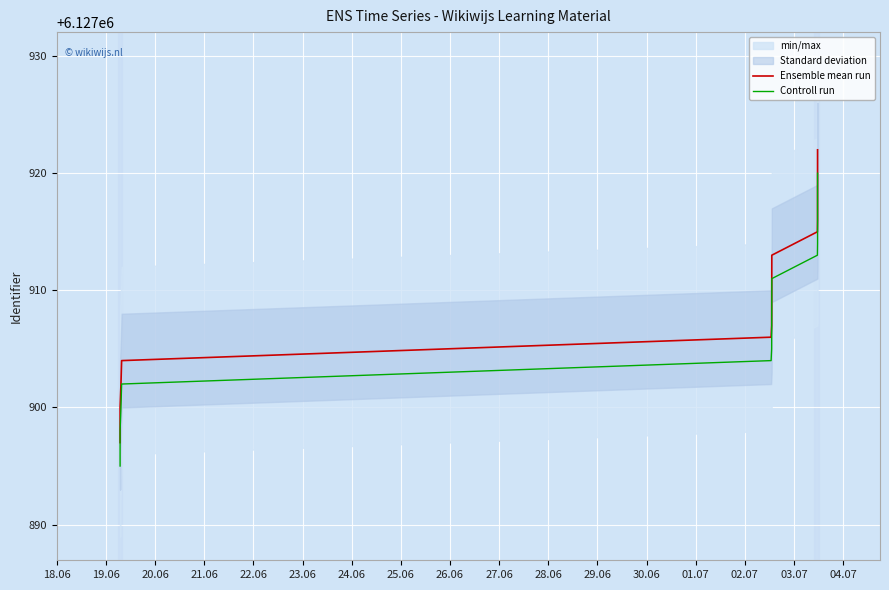

What is the label of the 3rd point from the left?

20.06